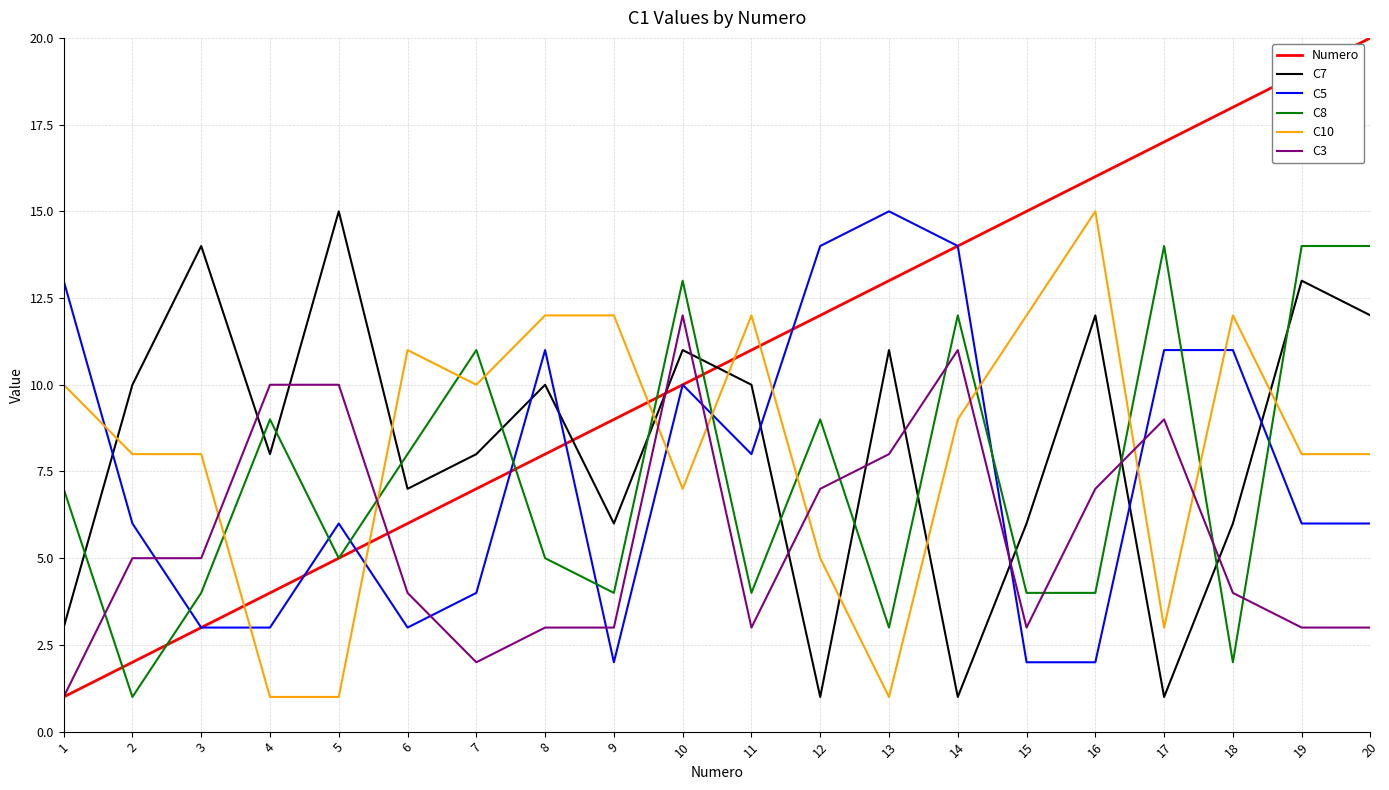

What is the total value across all series at 13?

51